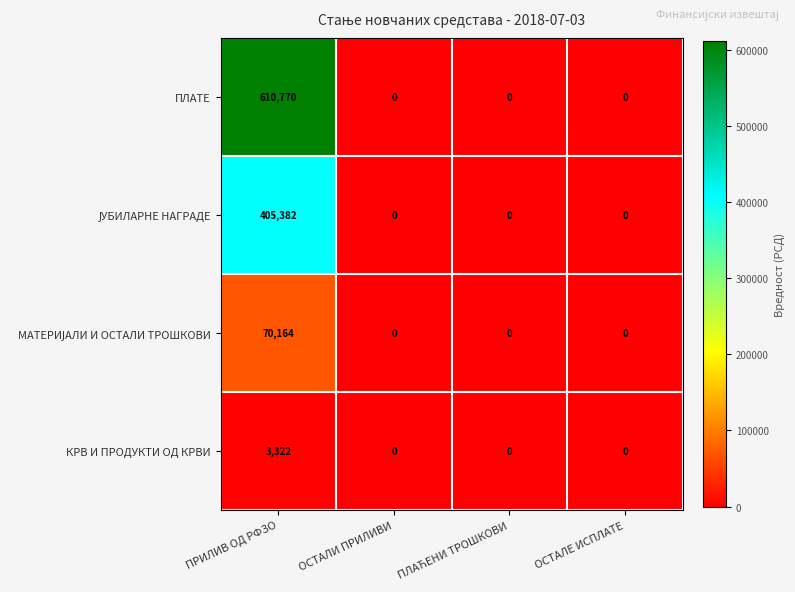

True or false: ПЛАТЕ has a value of 0 at ОСТАЛЕ ИСПЛАТЕ.

True